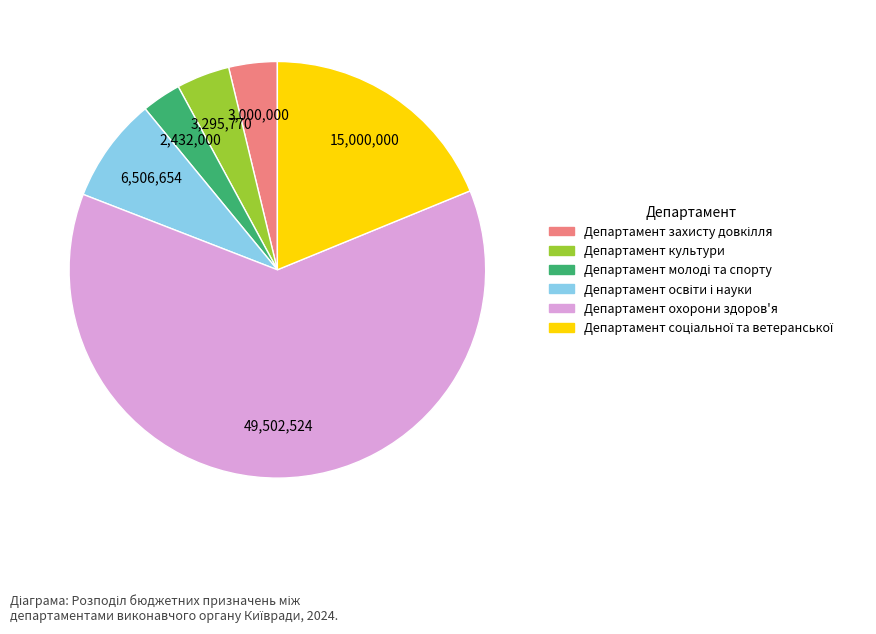

What is the largest slice in the pie chart?

Департамент охорони здоров'я